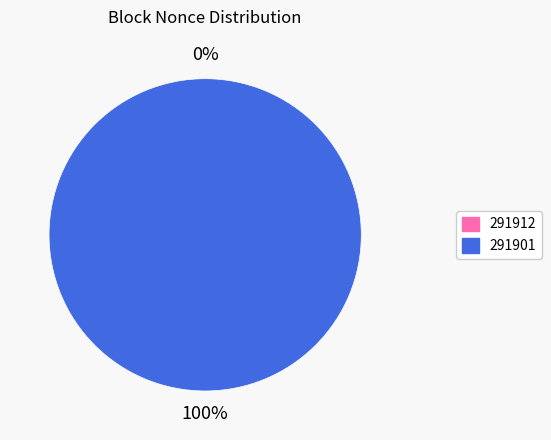

What is the smallest slice in the pie chart?

291912